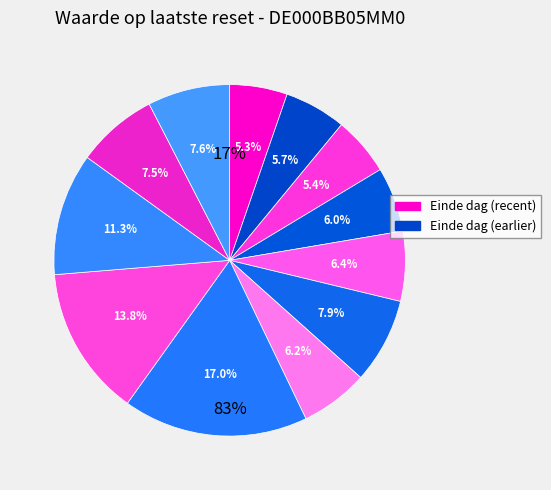

True or false: 2025-04-11 accounts for 19% of the total.

False